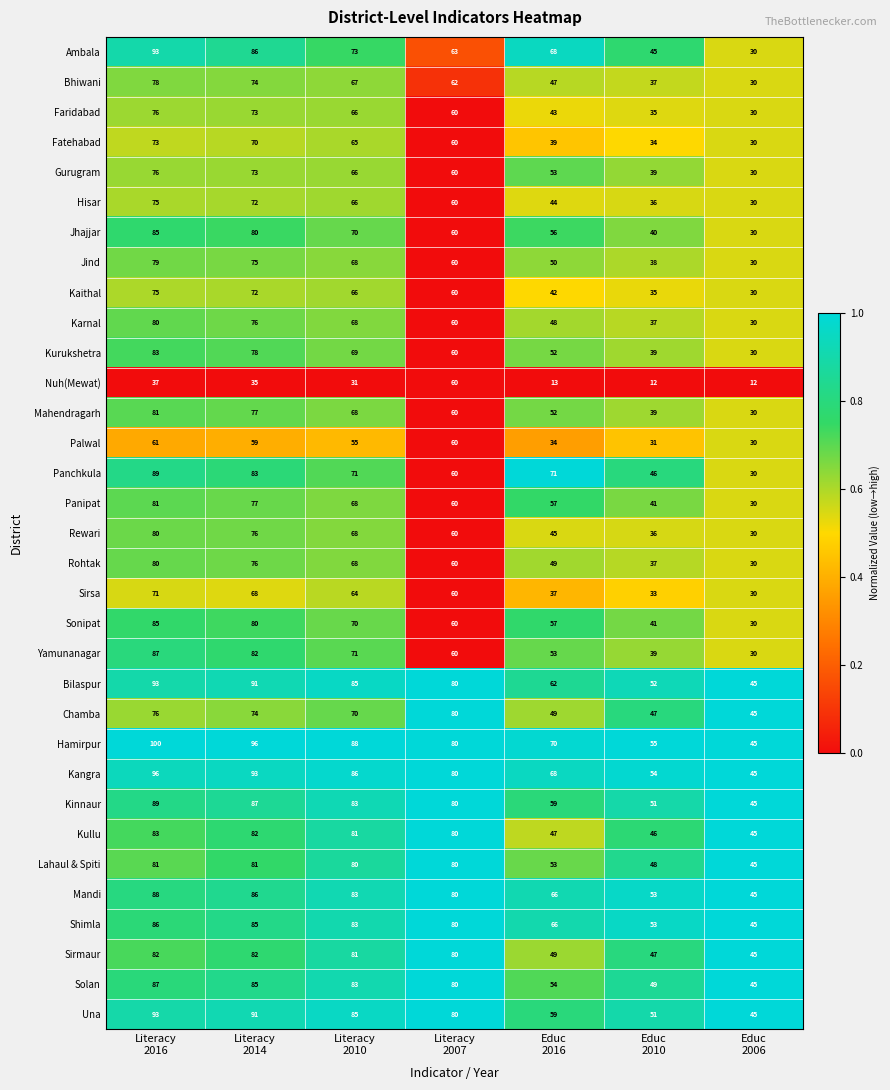

How many series are shown in this chart?

33